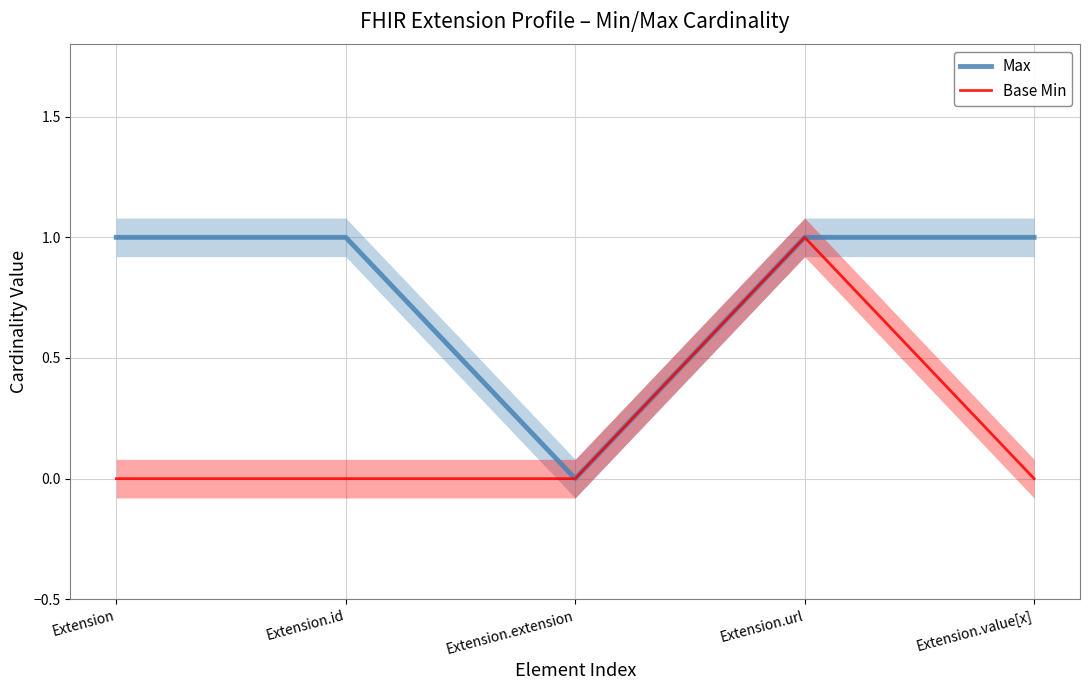

What is the difference between the maximum and minimum values in the Base Min series?

1